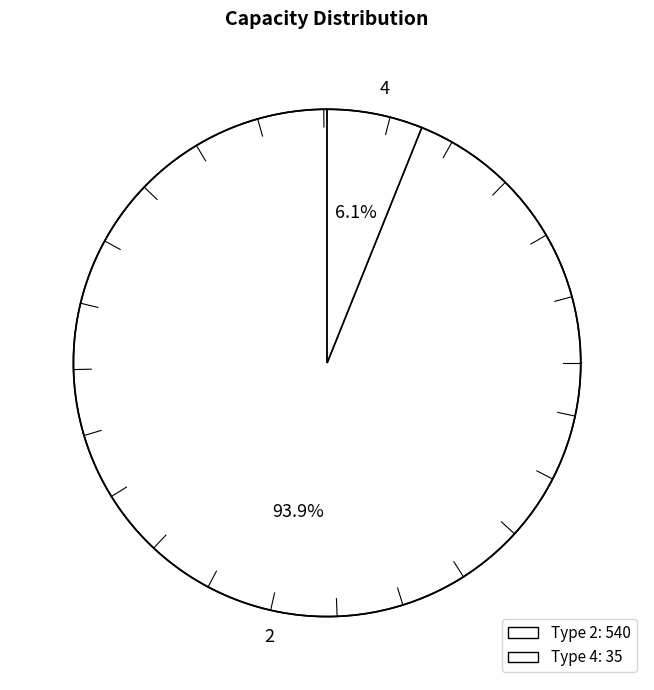

True or false: 4 accounts for 18% of the total.

False